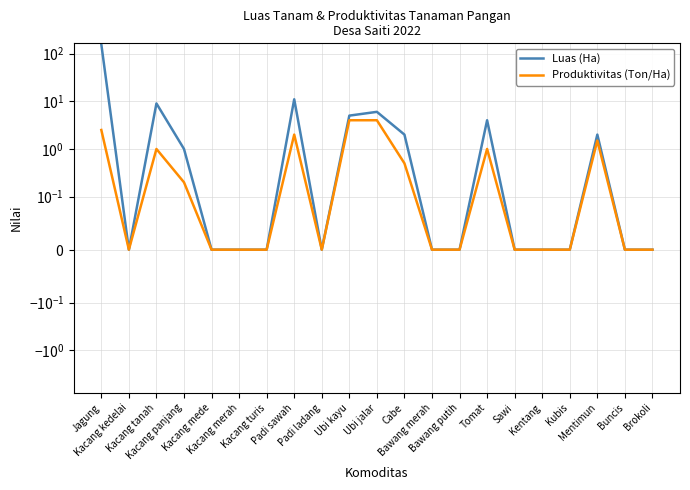

List the series in order of their overall mean, lowest first.

Produktivitas (Ton/Ha), Luas (Ha)